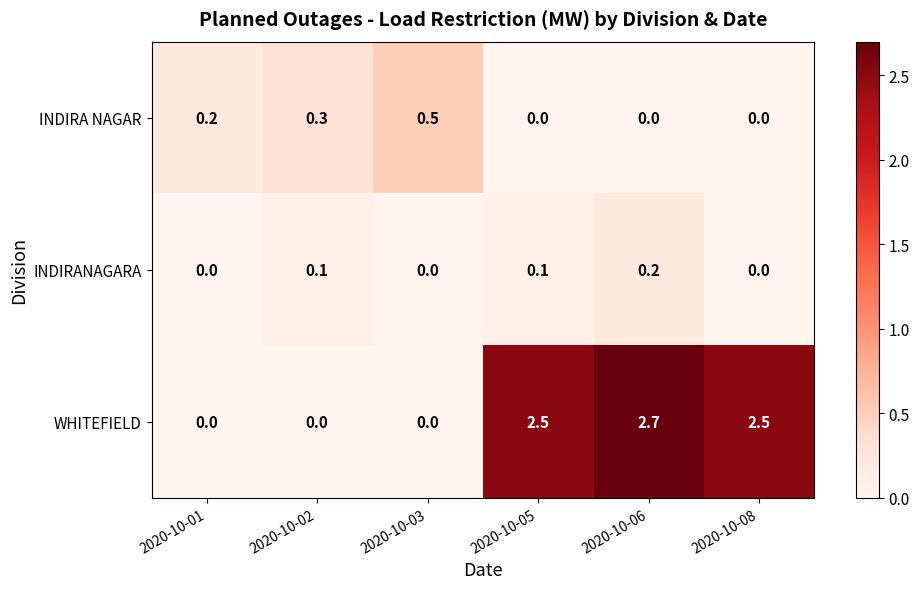

The value of WHITEFIELD at 2020-10-02 is 0.9. True or false?

False